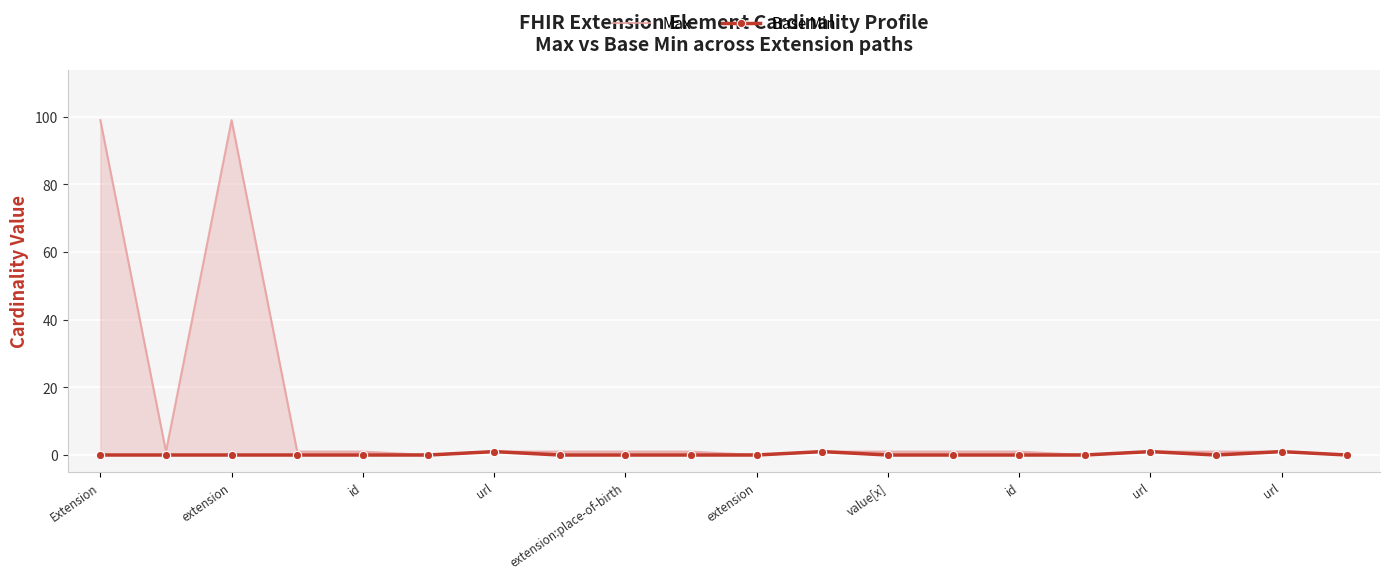

What is the label of the 8th point from the left?

id